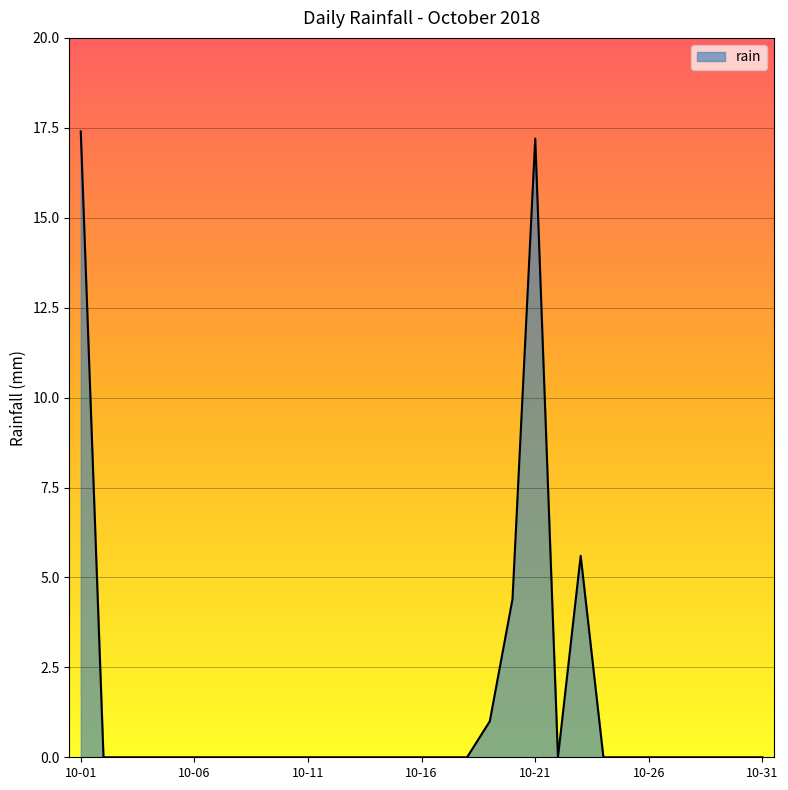

What is the greatest value displayed?

17.4